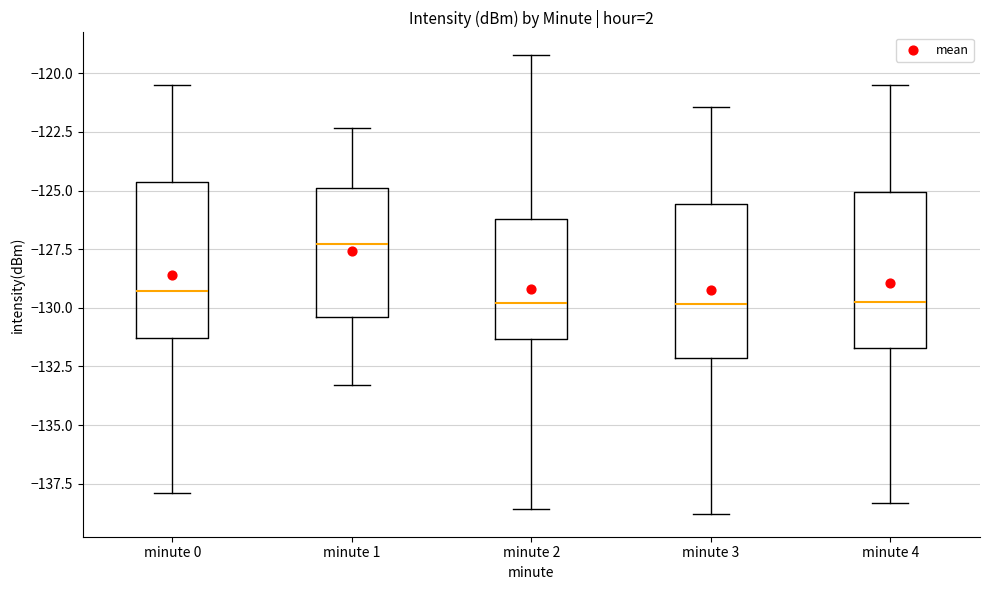

Reading left to right, read every box against the y-axis: the position of its median line, the range the box covers, and the ends of its whiskers. The values are not printed on the chart, so give them approximately, as read against the axis.

minute 0: median -129.5, box -131.5 to -124.5, whiskers -138.0 to -120.5
minute 1: median -127.5, box -130.5 to -125.0, whiskers -133.5 to -122.5
minute 2: median -130.0, box -131.5 to -126.0, whiskers -138.5 to -119.0
minute 3: median -130.0, box -132.0 to -125.5, whiskers -139.0 to -121.5
minute 4: median -129.5, box -131.5 to -125.0, whiskers -138.5 to -120.5